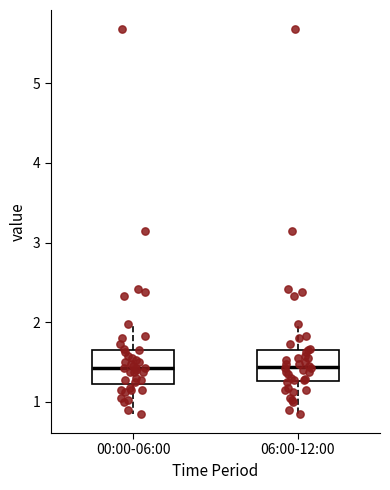

Reading left to right, transcribe this box plot: for each box, give where its median line is, the range the box spans, and where its two whiskers end, as read against the y-axis. The values are not printed on the chart, so give them approximately, as read against the axis.

00:00-06:00: median 1.4, box 1.2 to 1.7, whiskers 0.9 to 2.0
06:00-12:00: median 1.4, box 1.3 to 1.7, whiskers 0.9 to 2.0